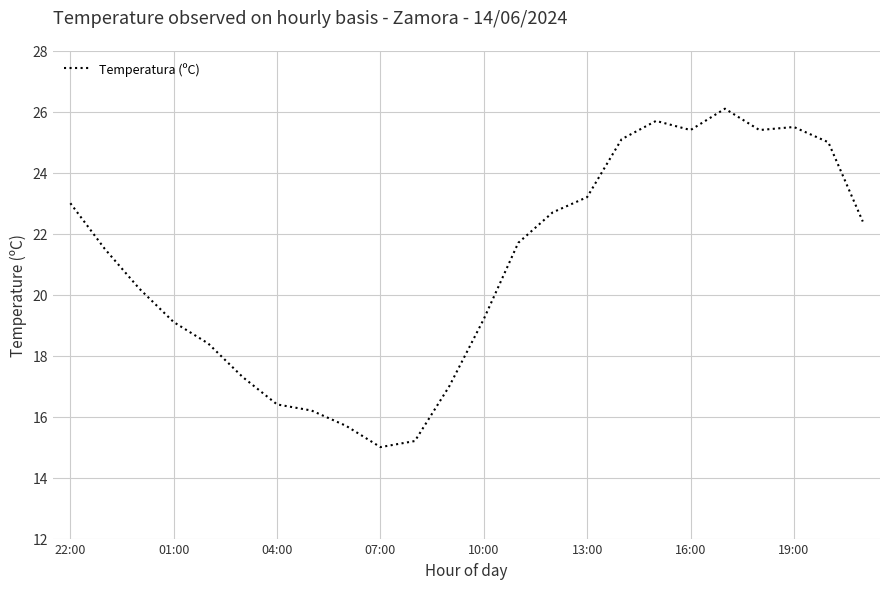

What is the smallest value displayed?

15.0